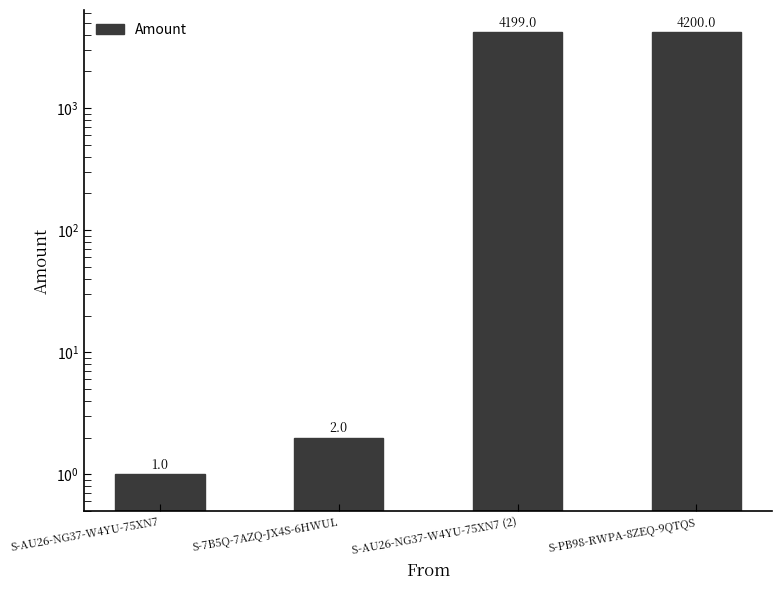

Between S-PB98-RWPA-8ZEQ-9QTQS and S-AU26-NG37-W4YU-75XN7, which is larger?

S-PB98-RWPA-8ZEQ-9QTQS